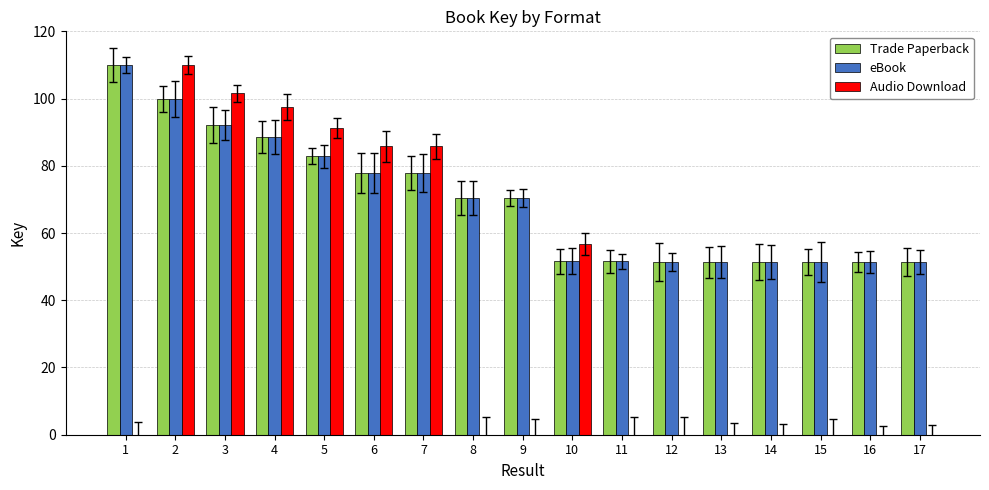

Read the eBook value at 9.

70.4